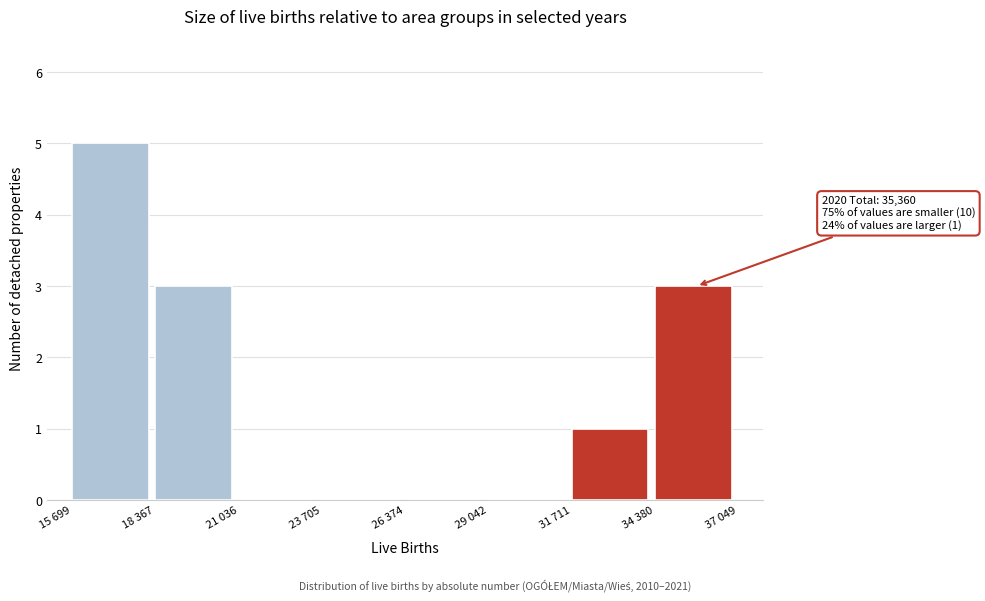

Reading left to right, what are all the values shown in this chart?

15 699=5	18 367=3	21 036=0	23 705=0	26 374=0	29 042=0	31 711=1	34 380=3